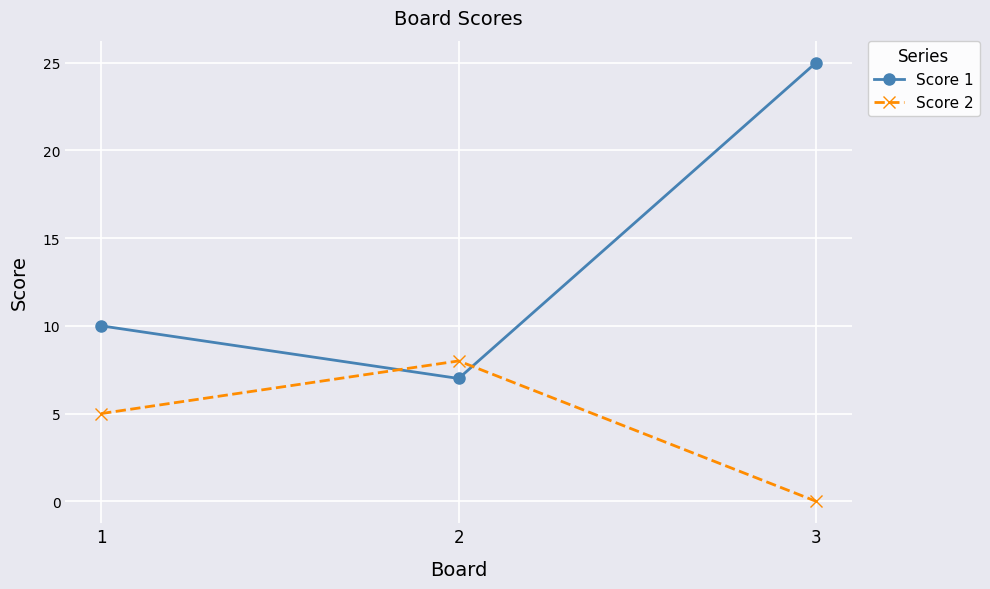

How many positive values does the Score 2 series have?

2